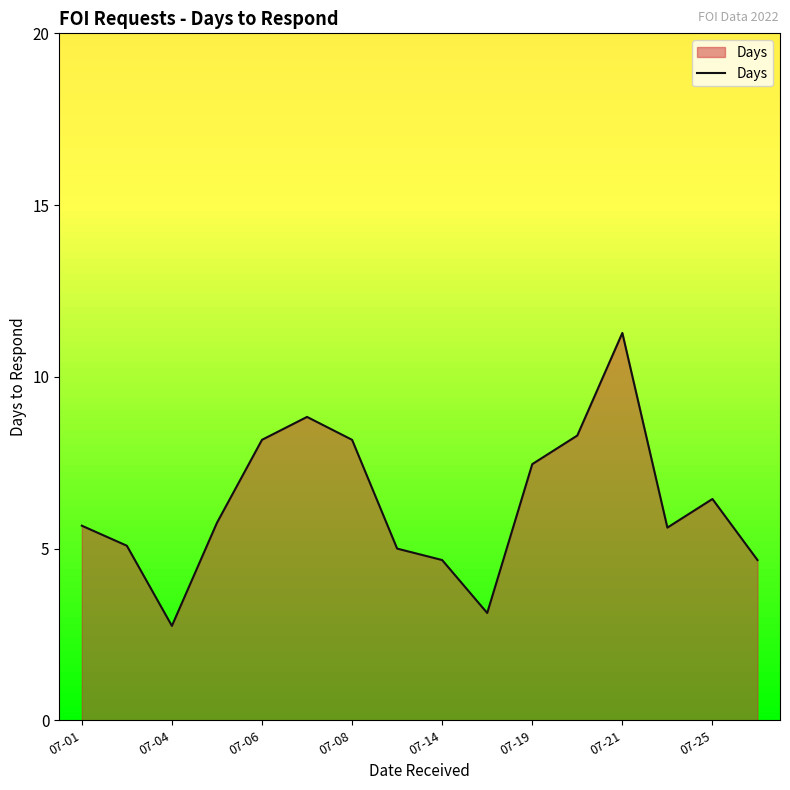

What is the maximum value shown in the chart?

11.3